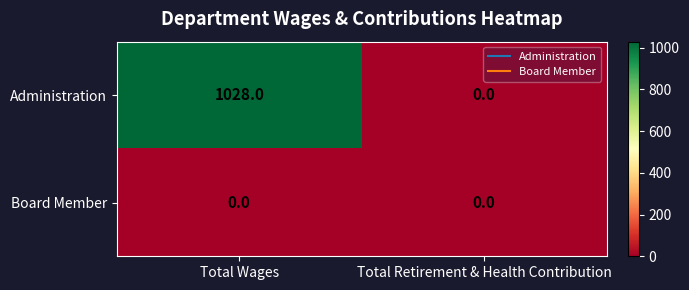

Which series changed the most between Total Wages and Total Retirement & Health Contribution?

Administration